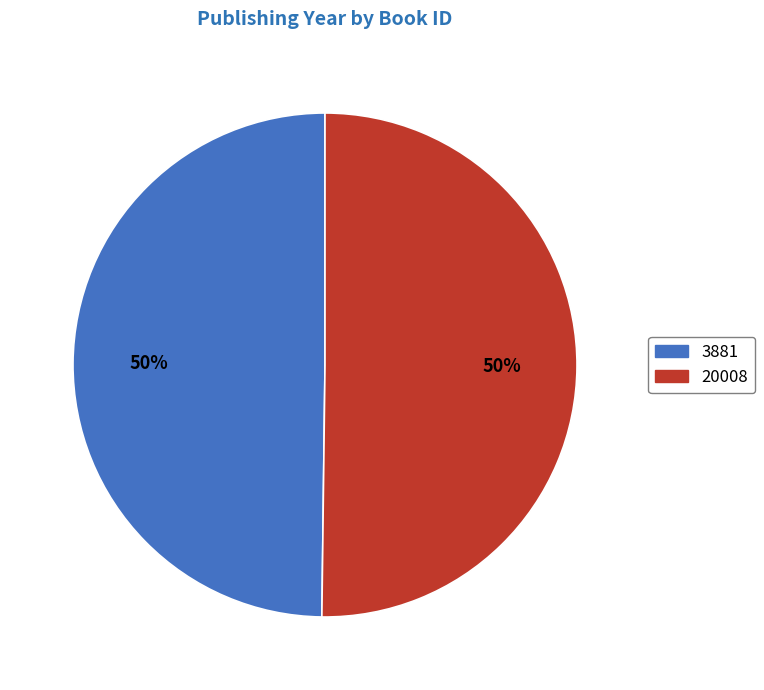

Count the number of slices in the pie.

2